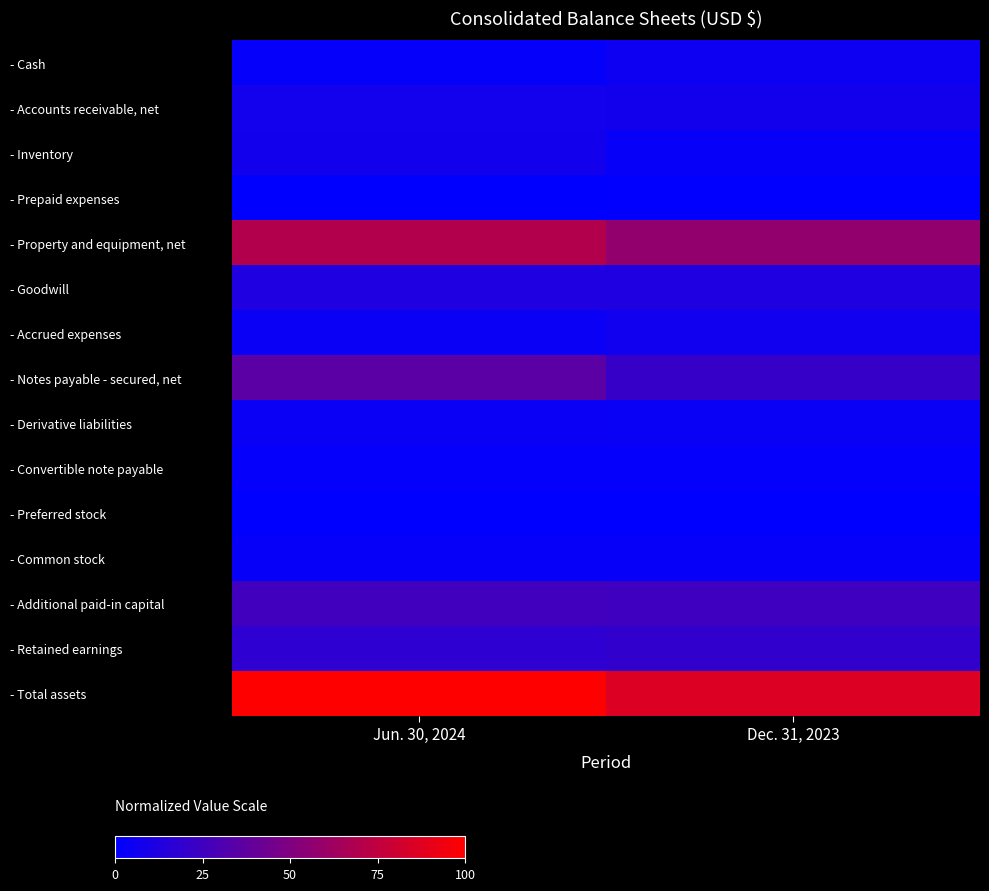

Which series has the largest total across all categories?

- Total assets